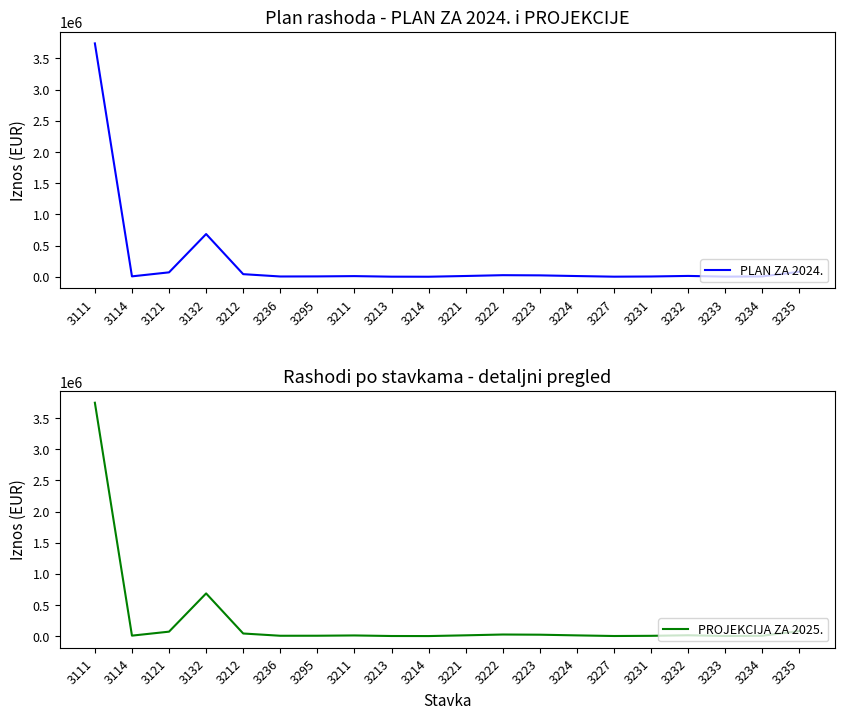

Where is the first local maximum for PLAN ZA 2024.?

3132